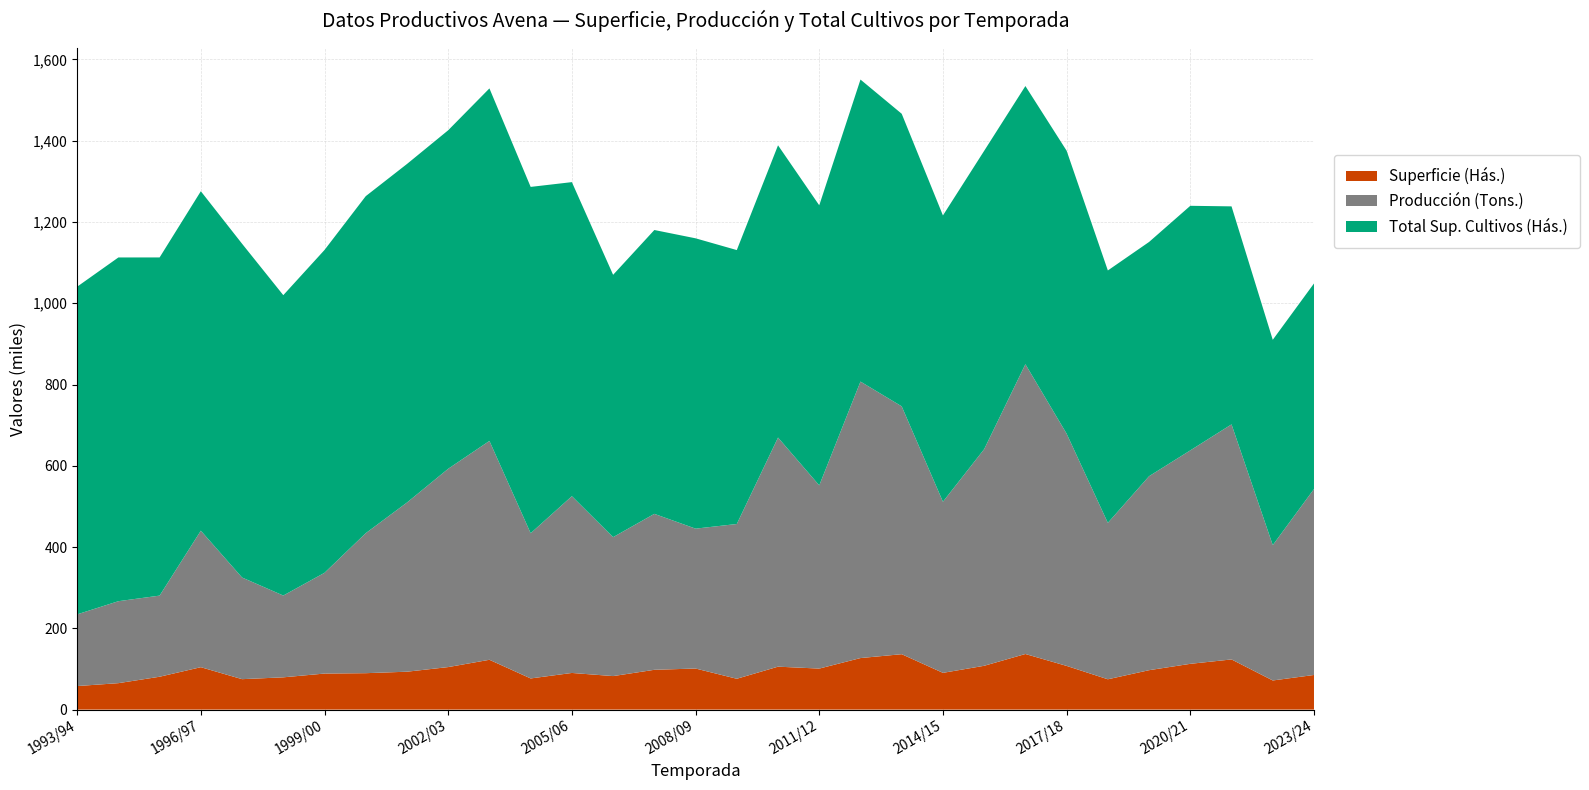

Reading left to right, extract all data points from this chart.

Superficie (Hás.): 57930.0	65060.0	80868.0	104369.2	74889.0	79402.0	88701.0	89610.0	93250.0	104620.0	122580.0	76680.0	90190.0	82471.4	97936.0	101101.0	75873.0	105643.0	100936.0	126833.0	136339.0	90449.0	107805.0	136818.0	107528.0	74617.0	96994.0	112640.0	123445.0	71685.0	85215.0
Producción (Tons.): 176434.2	201686.0	199627.0	335885.8	250154.8	201276.5	247935.7	344527.4	416296.7	488049.8	538599.5	357352.3	435040.9	341911.0	383759.1	344211.6	380852.7	563812.0	450798.0	680381.9	609925.8	421048.1	533080.4	713102.3	571471.3	384922.1	477395.6	525244.6	578448.1	333069.5	457567.0
Total Sup. Cultivos (Hás.): 806332.0	845889.0	832197.0	835363.6	821398.0	739184.0	794480.0	829344.0	833119.0	833022.0	867502.0	852251.0	772797.0	645562.6	698496.0	714443.0	674090.0	719182.0	689227.0	743223.0	719973.0	704577.0	734167.0	684552.0	696341.0	621105.0	576415.0	601874.0	536474.0	505236.0	505896.0